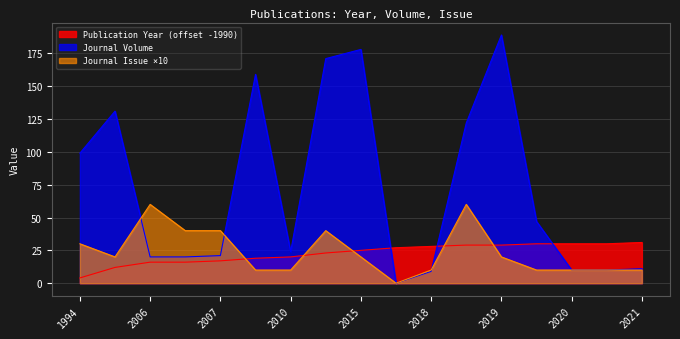

What is the spread (max minus min) of values at 2018?

19